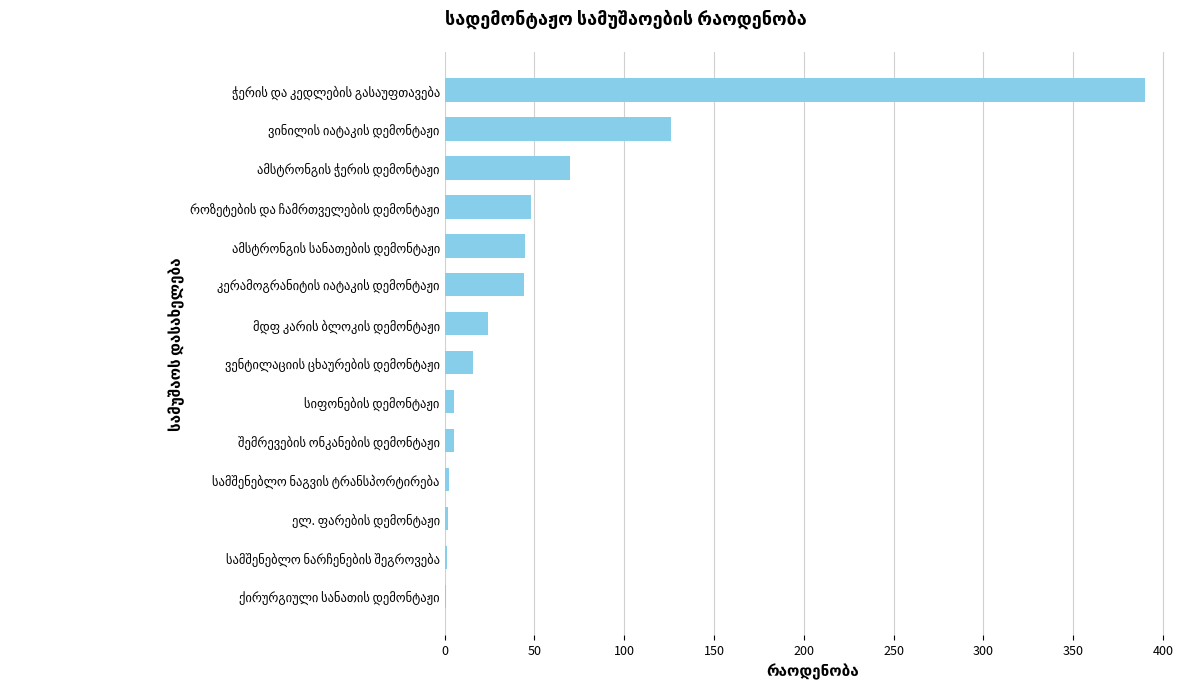

What is the sum of all values?

779.7